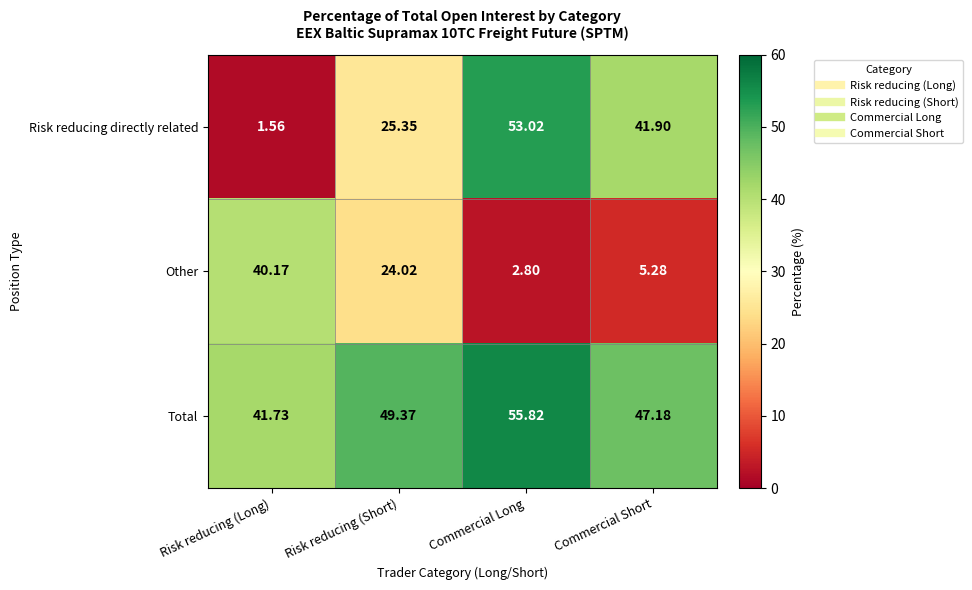

Which series has the largest total across all categories?

Total